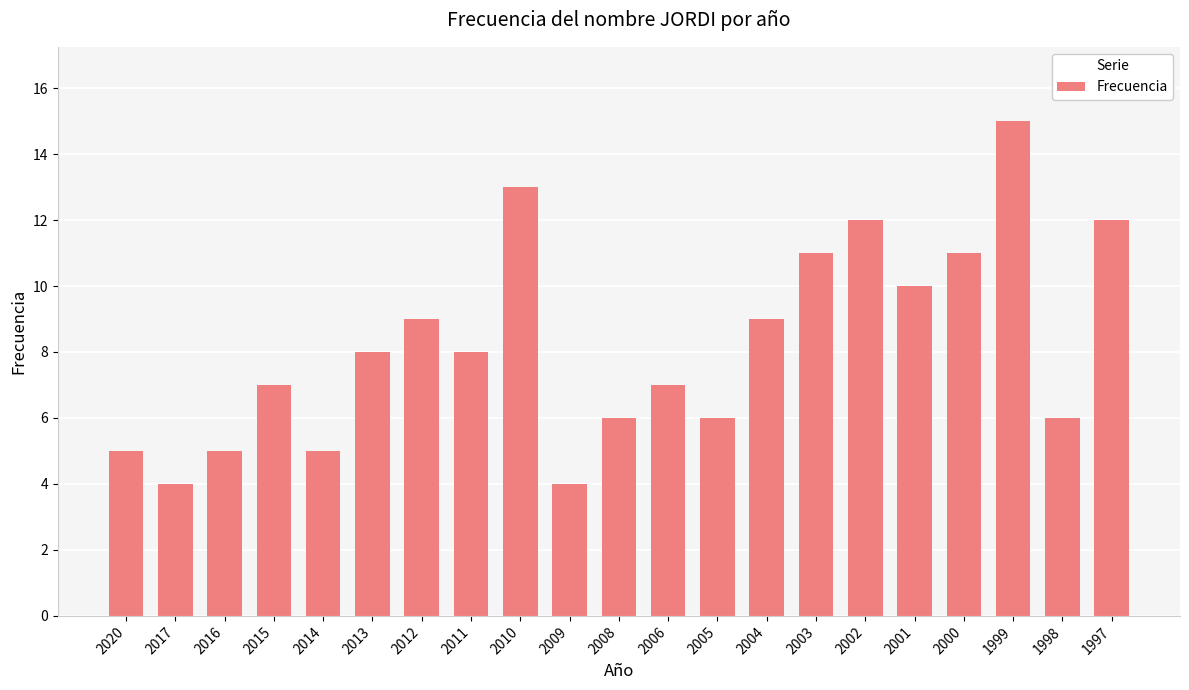

Reading left to right, what are all the values shown in this chart?

5	4	5	7	5	8	9	8	13	4	6	7	6	9	11	12	10	11	15	6	12